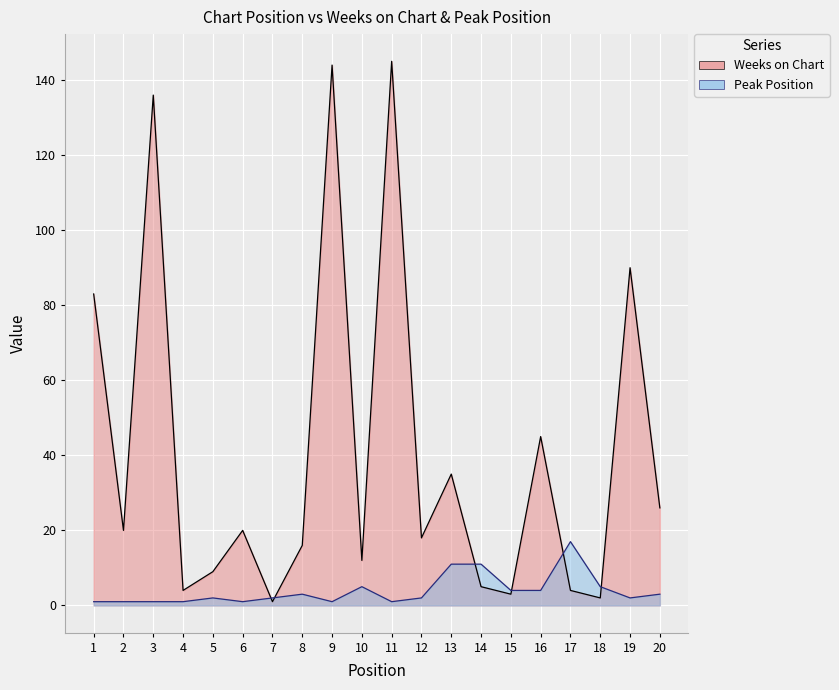

Which series changed the most between 14 and 18?

Peak Position